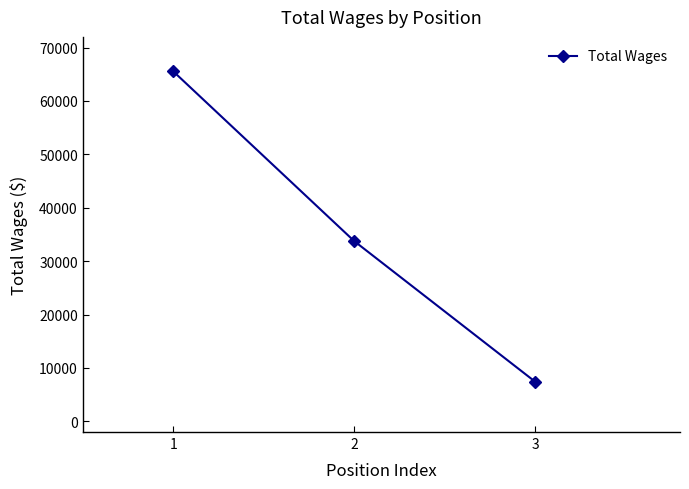

What is the minimum value shown in the chart?

7415